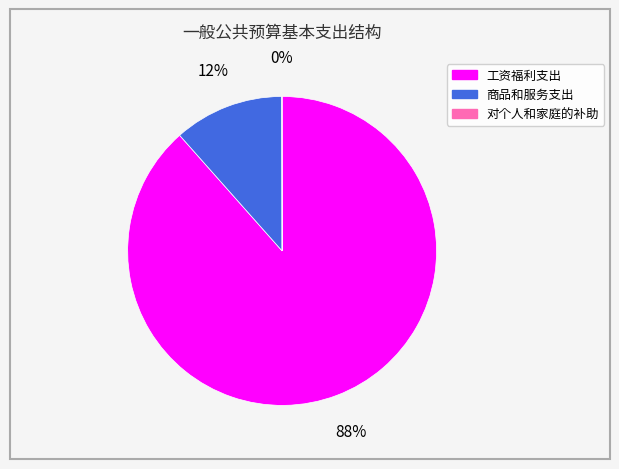

Which category accounts for the majority?

工资福利支出